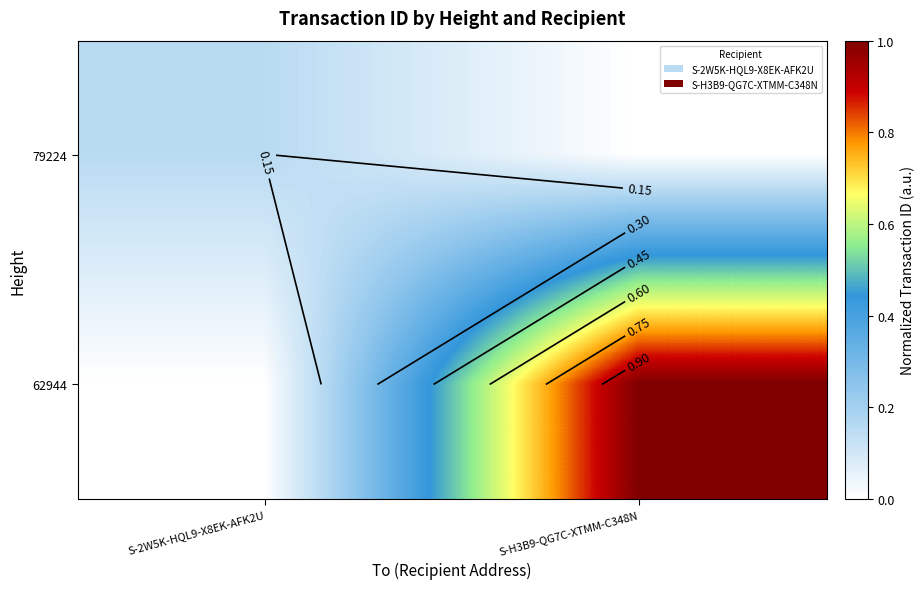

What is the difference between the maximum and minimum values in the 62944 series?

1.0